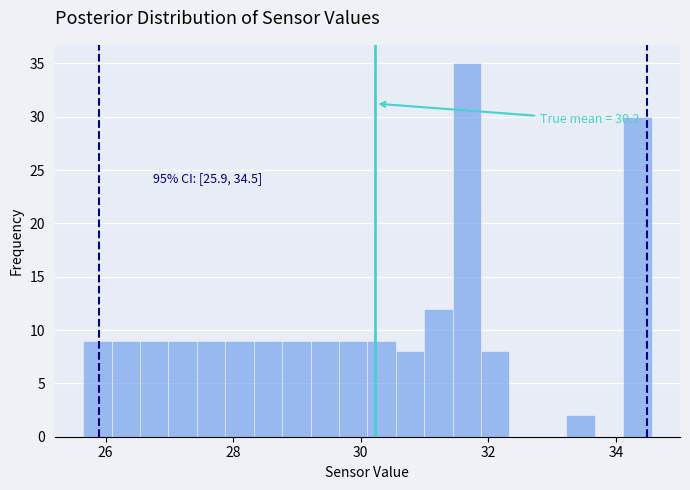

Around what value on the x-axis is the tallest bar? Give the approximate position of its centre, as read against the axis.

31.6